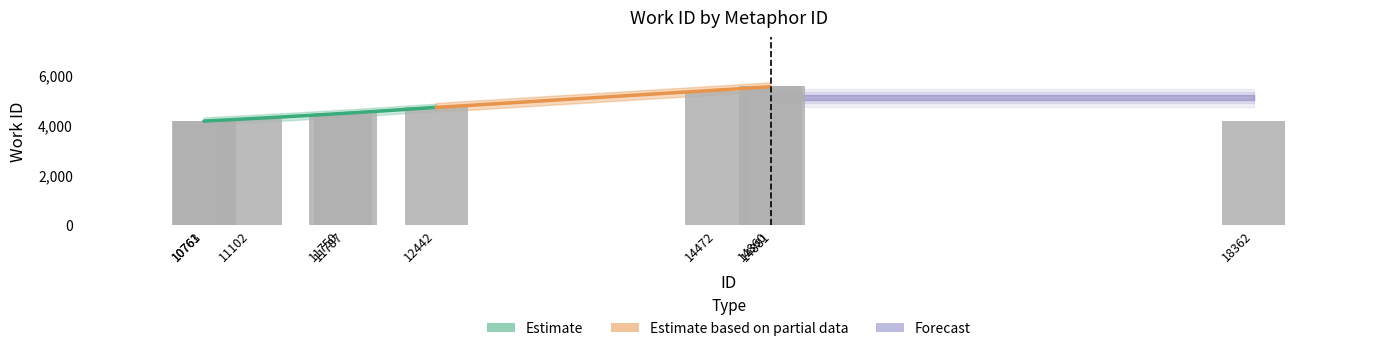

Are the bars horizontal?

No